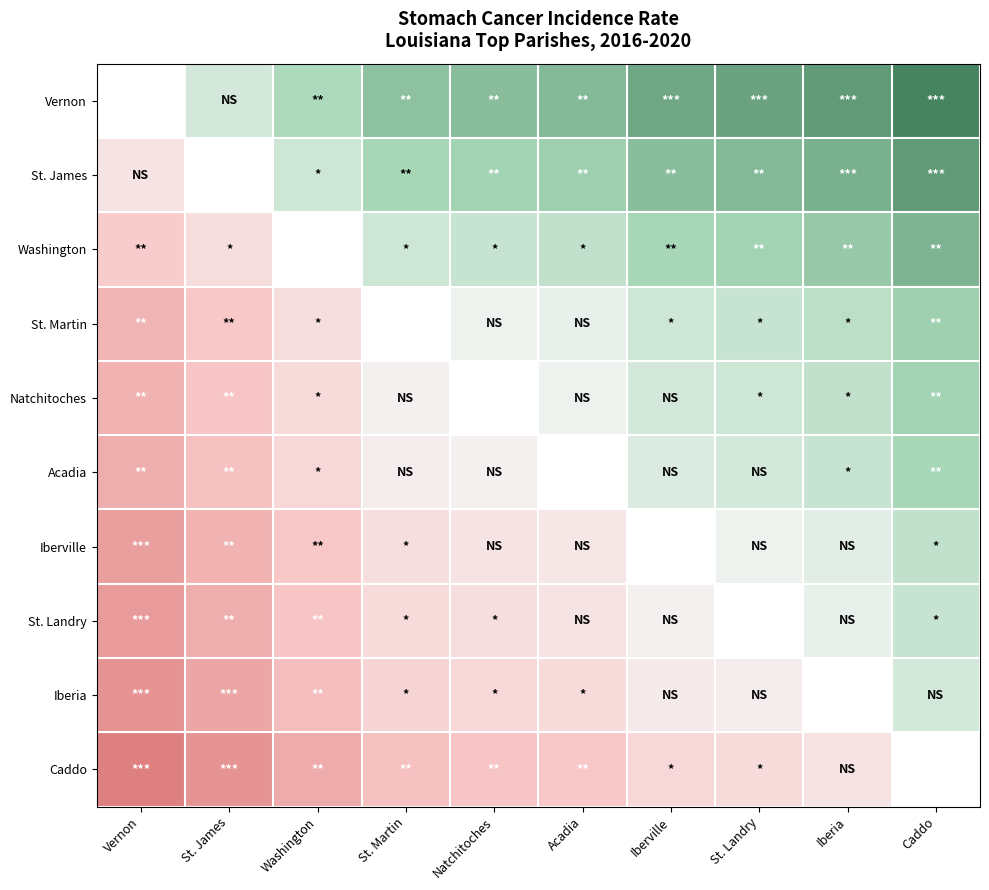

Which label corresponds to the smallest value in the chart?

Vernon